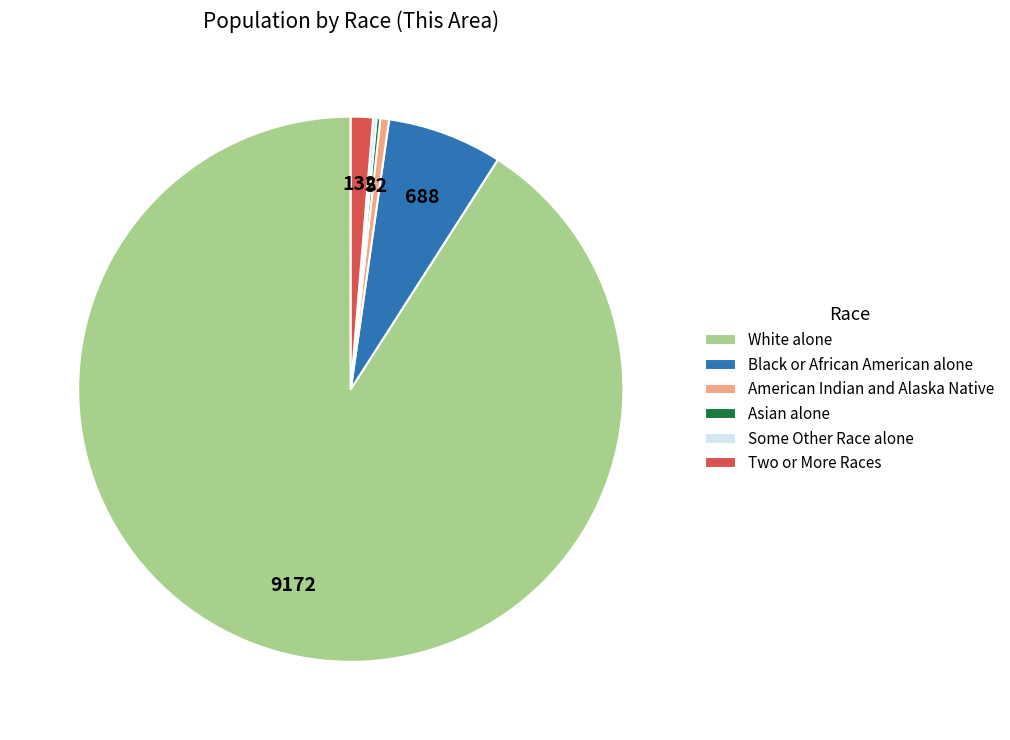

Is it true that Two or More Races is 11% of the pie?

False